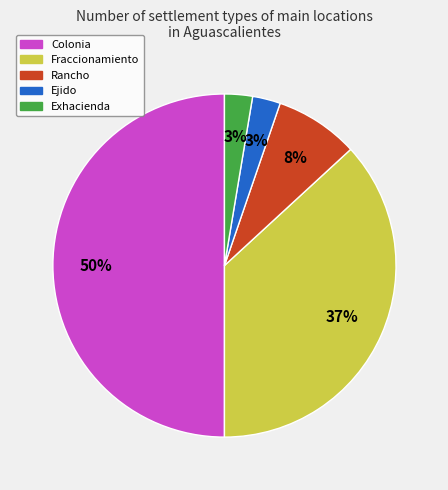

To the nearest percent, what is the difference between the largest and smallest slice percentages?

47%